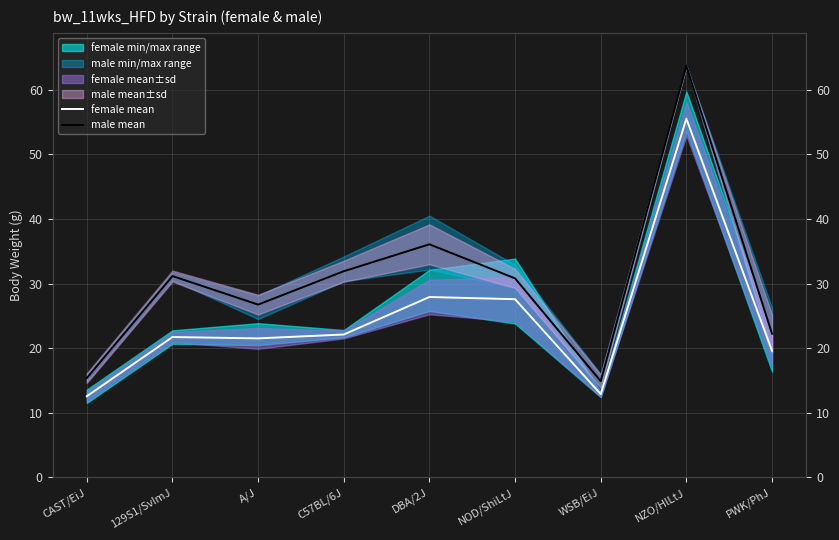

Rank the categories by male mean value from lowest to highest.

WSB/EiJ, CAST/EiJ, PWK/PhJ, A/J, NOD/ShiLtJ, 129S1/SvImJ, C57BL/6J, DBA/2J, NZO/HlLtJ